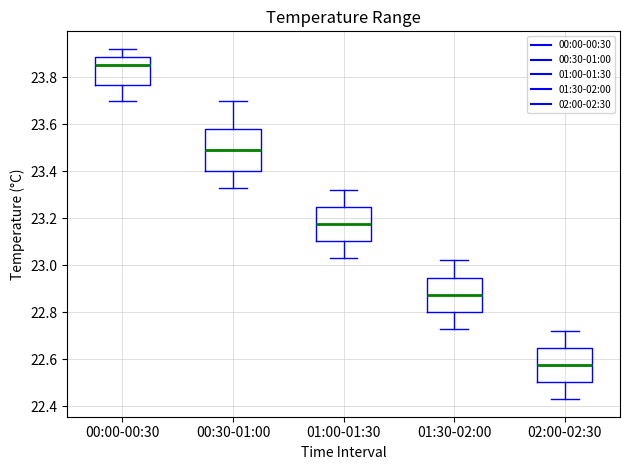

Which box's median line is the lowest?

02:00-02:30